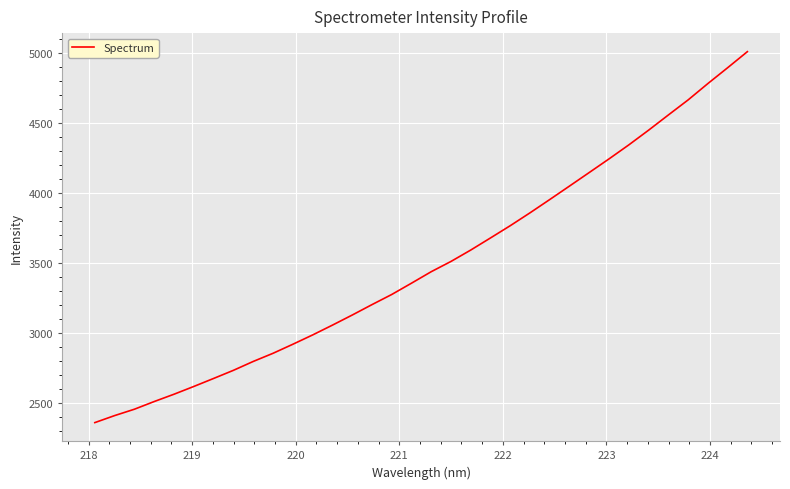

What is the minimum value shown in the chart?

2360.2